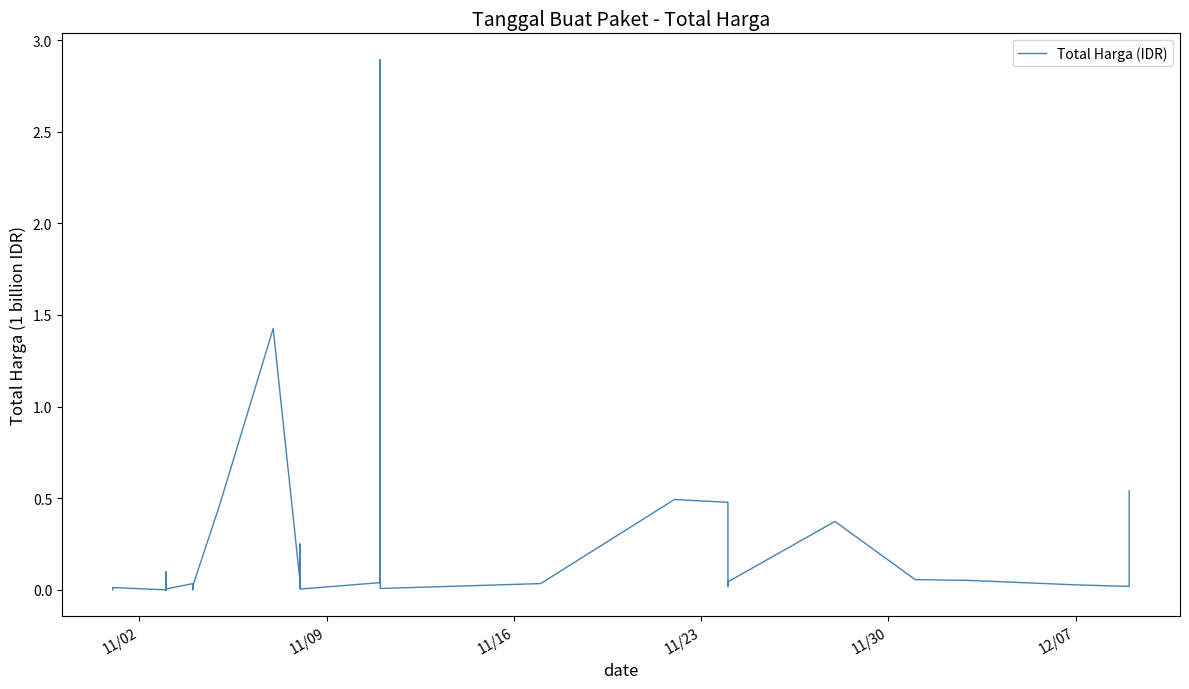

Reading left to right, list all the values displayed in this chart.

333600	12453900	78000	98772570	2772000	265000	4672200	182000	8742500	5129000	34000000	32441200	577875	23653000	464002100	1425867900	49730040	9180000	15513960	250350000	4350000	39440000	2892122000	7401240	34292000	493000000	477600000	19175000	43859200	373404000	56152800	51601000	27412000	18900000	541071000